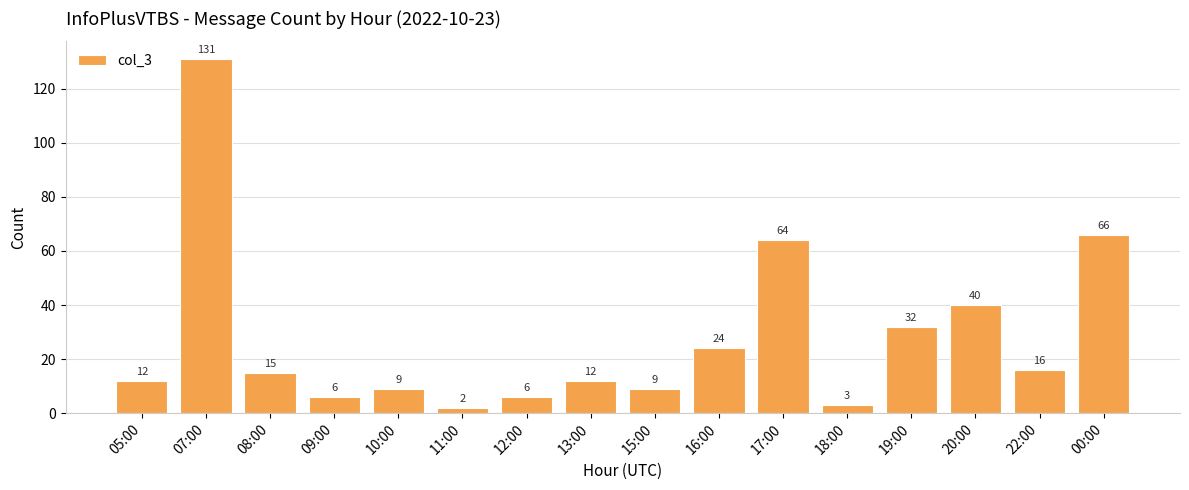

The chart shows a value of 22 at 20:00. True or false?

False